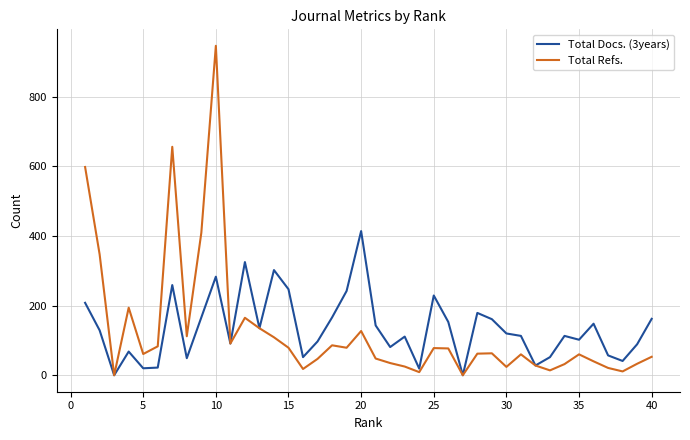

How many lines are shown in the chart?

2